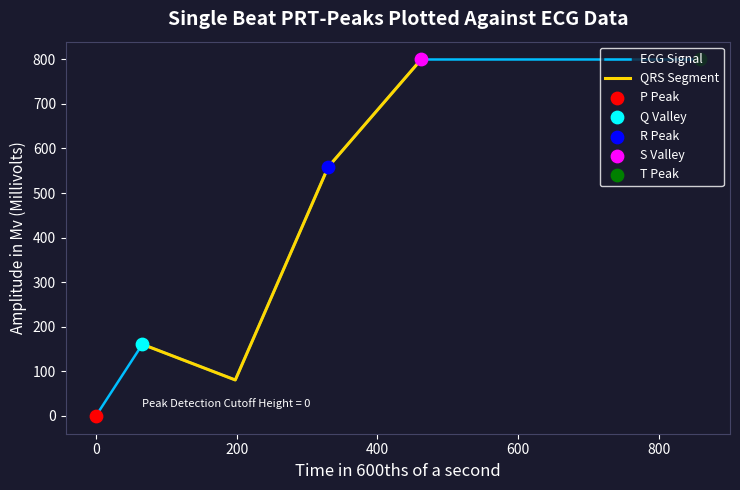

What is the highest value of the ECG Signal series?

799.6